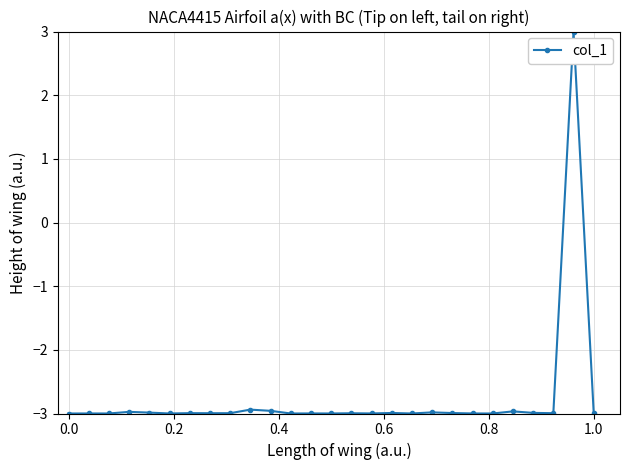

True or false: there are more than 0 points higher than both neighbors.

True